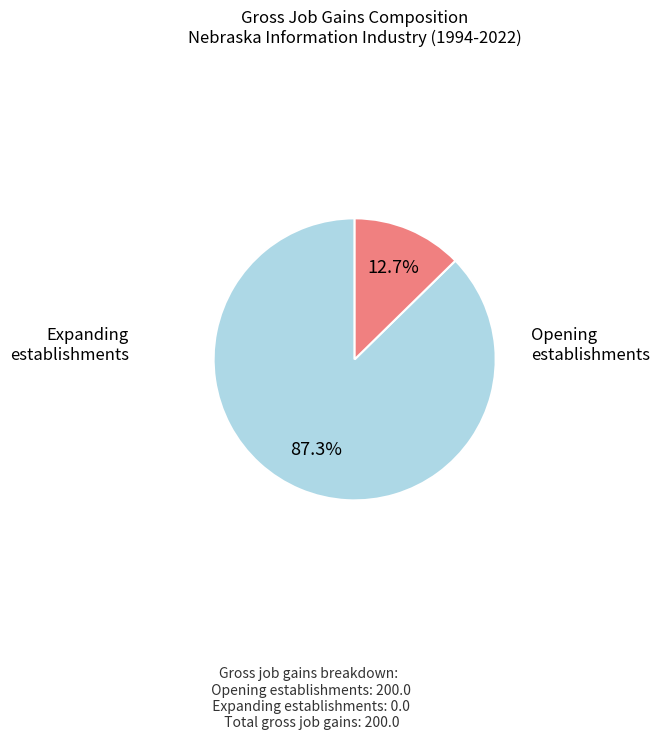

Is there a majority slice in this chart?

Yes